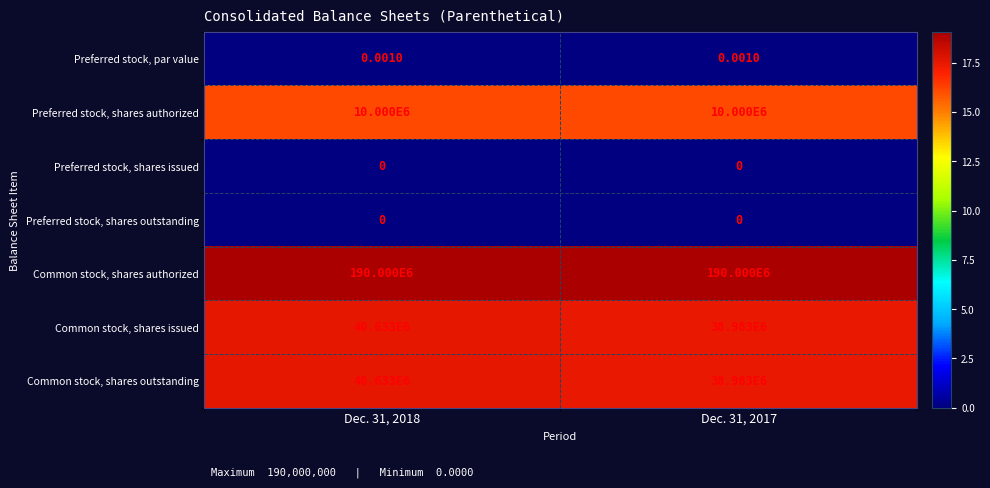

Which series has the largest total across all categories?

Common stock, shares authorized